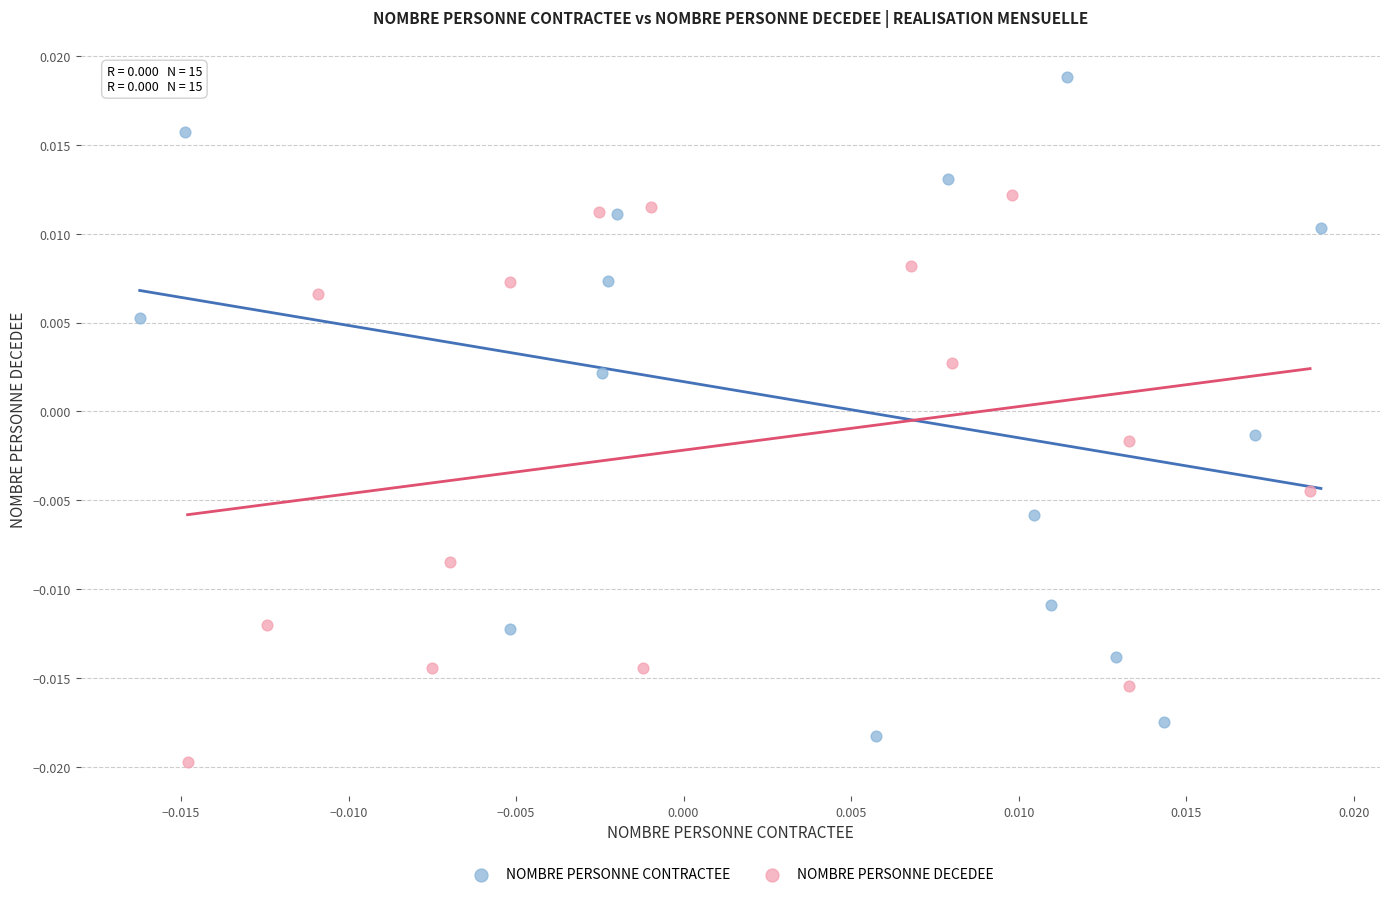

Which series contains the highest Y value?

NOMBRE PERSONNE CONTRACTEE